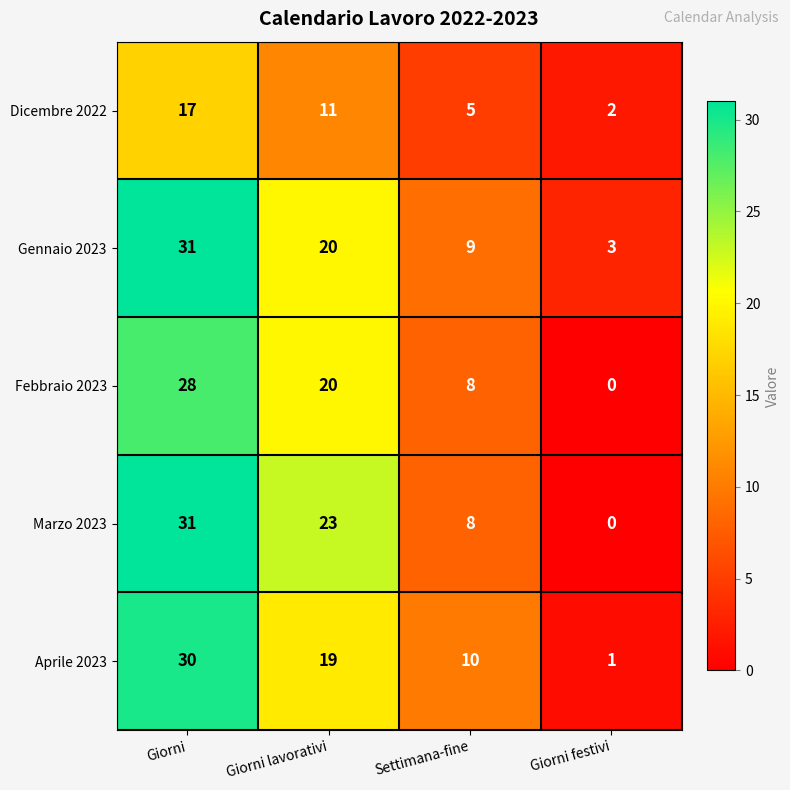

Count the number of categories in the chart.

4